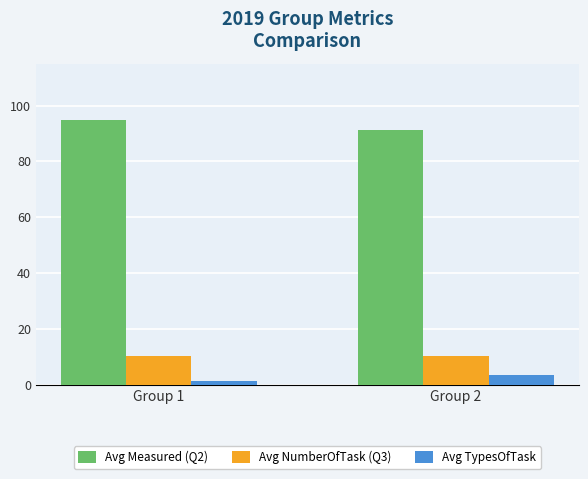

Is it true that Avg Measured (Q2) equals 42.5 at Group 2?

False